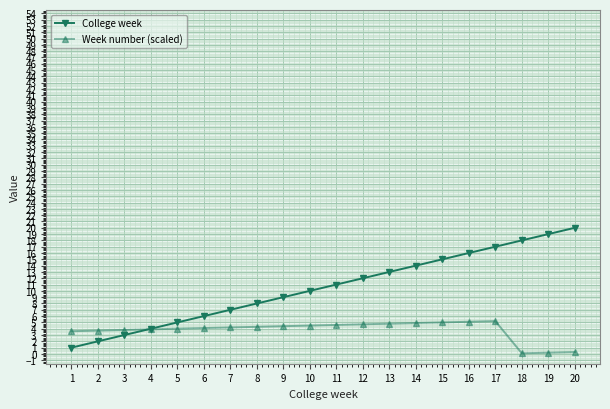

The Week number (scaled) series shows 2.0 at 9. True or false?

False